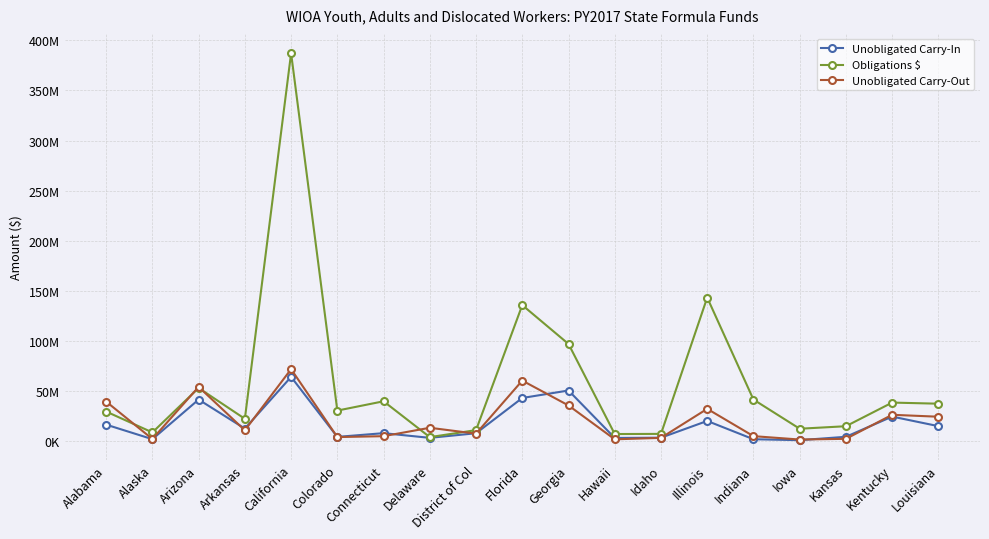

What are all the series names shown in the legend?

Unobligated Carry-In, Obligations $, Unobligated Carry-Out